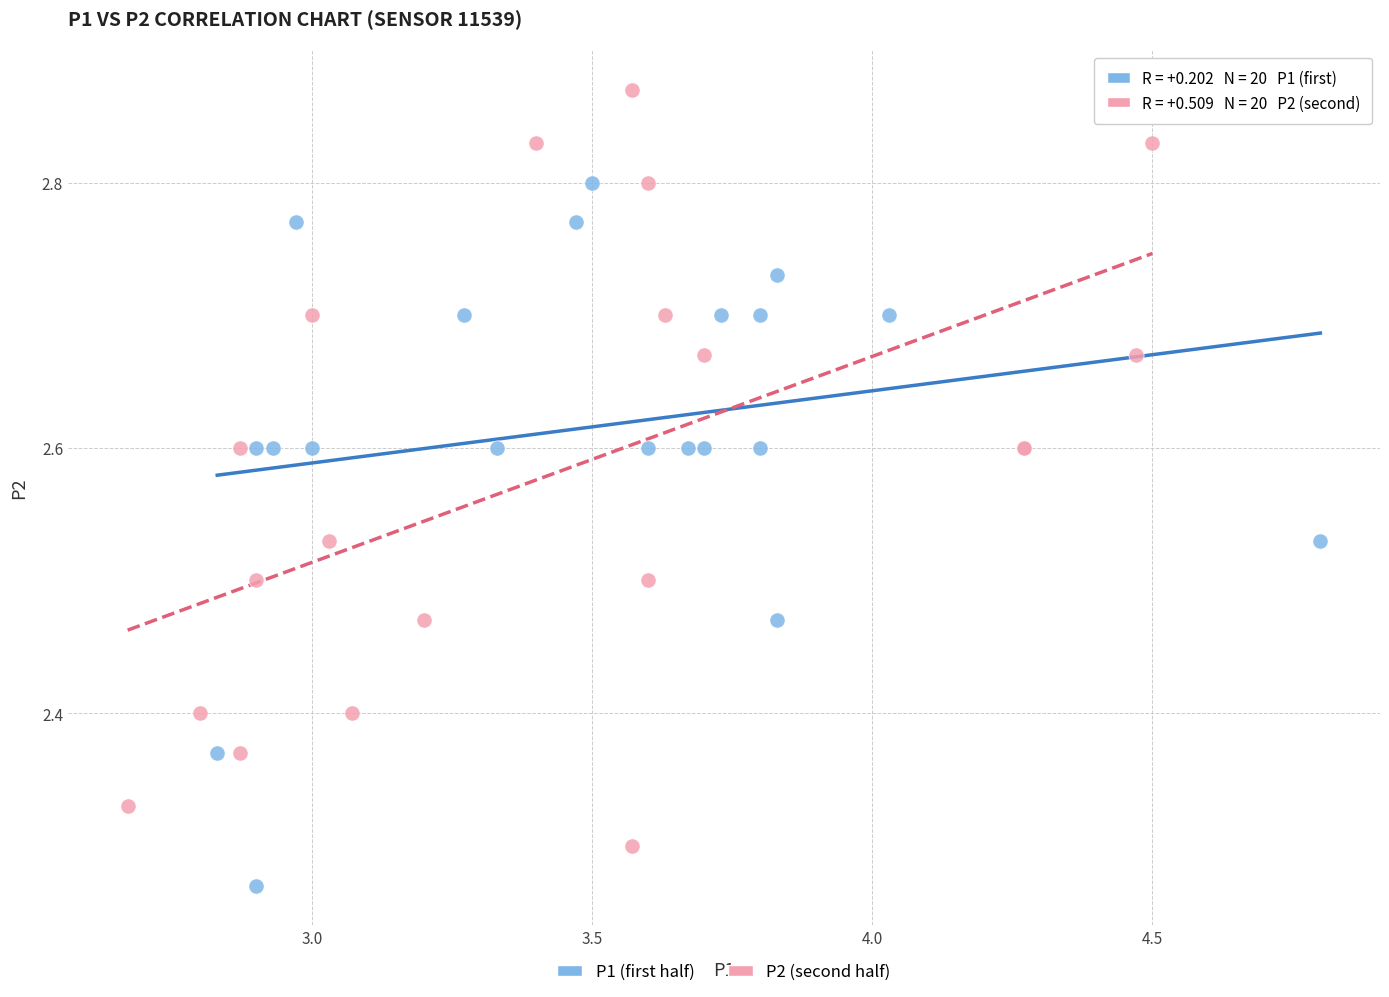

Which series contains the lowest Y value?

P1 (first half)